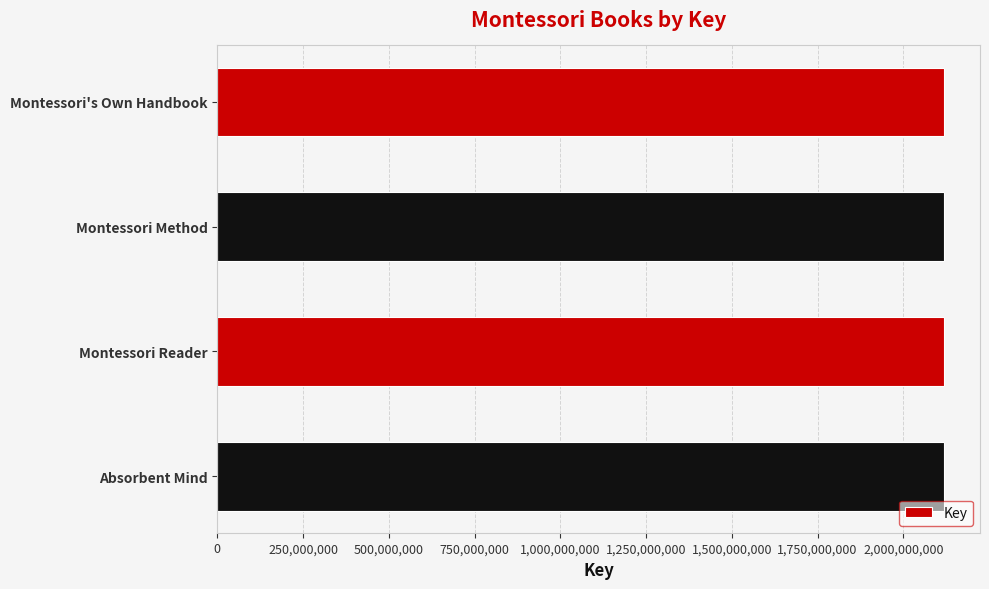

Approximately how many times larger is the value at Montessori Method compared to Montessori Reader?

1.0